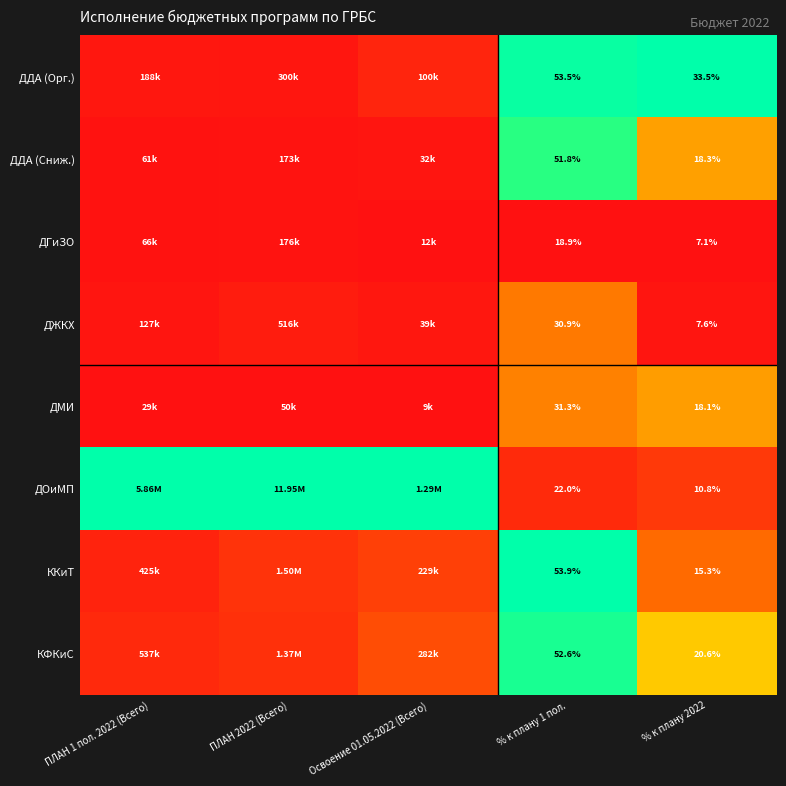

Is the value of ККиТ at % к плану 2022 greater than the value of ДГиЗО at % к плану 2022?

Yes